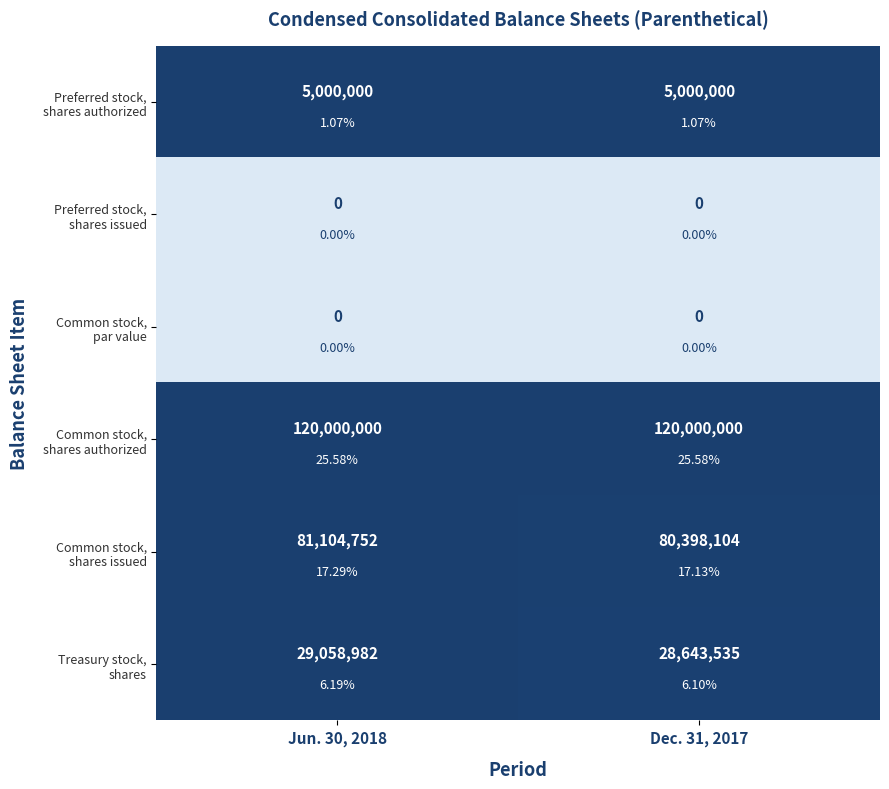

List the labels in order of Treasury stock, shares value, largest first.

Jun. 30, 2018, Dec. 31, 2017